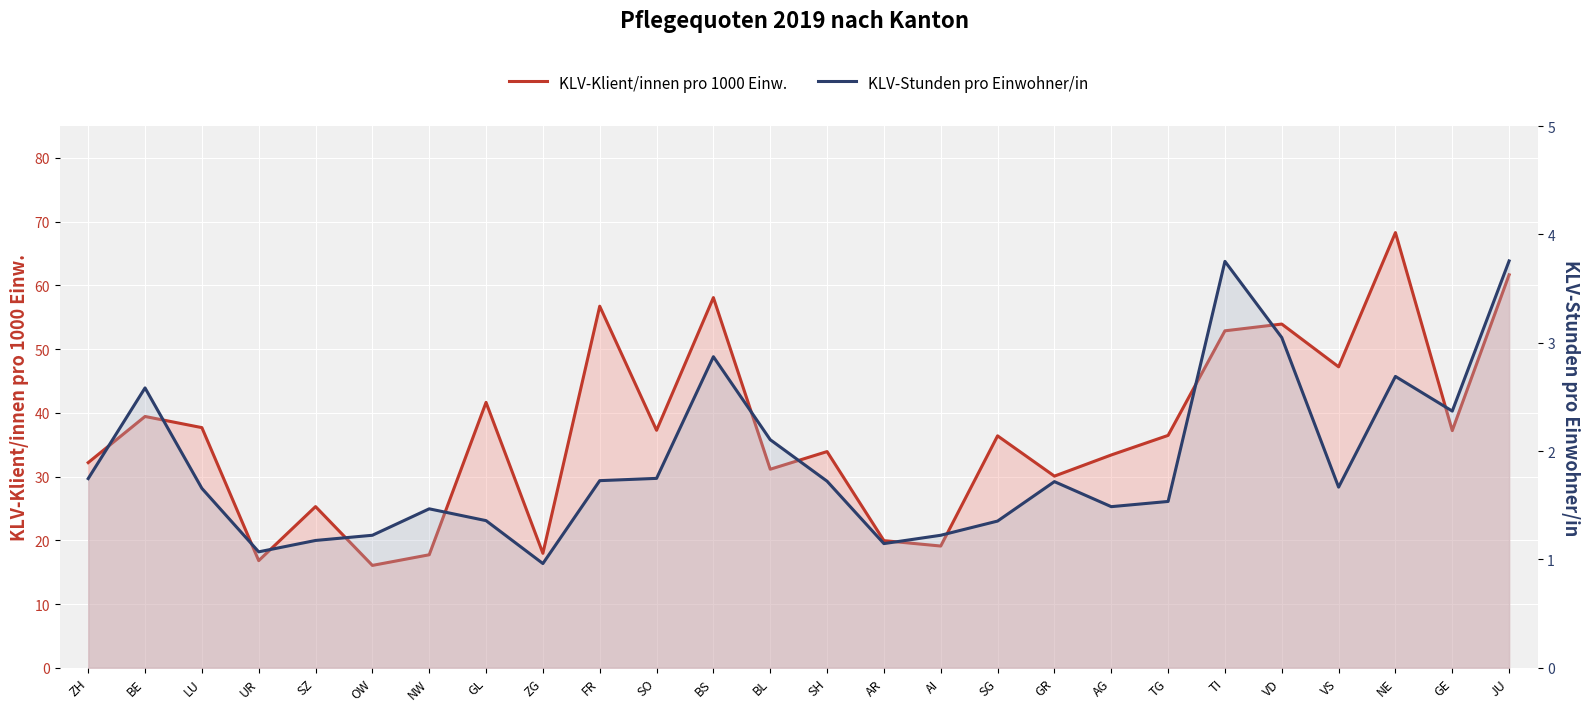

At which label is KLV-Stunden pro Einwohner/in closest to 2?

BL